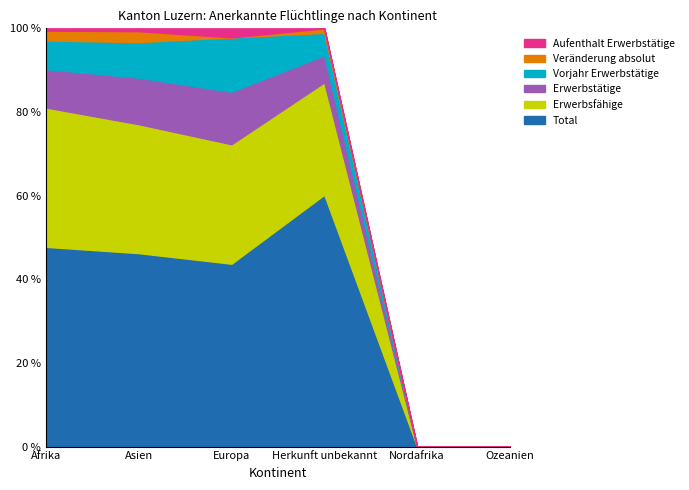

Count the number of data series in this chart.

6